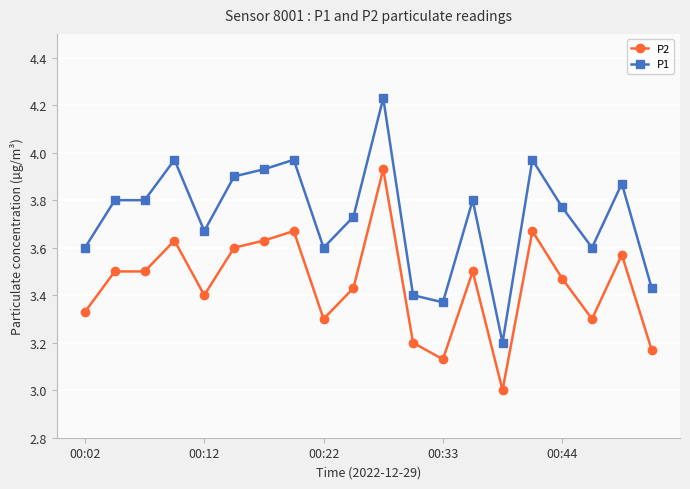

Does the chart display data point markers on the line(s)?

Yes